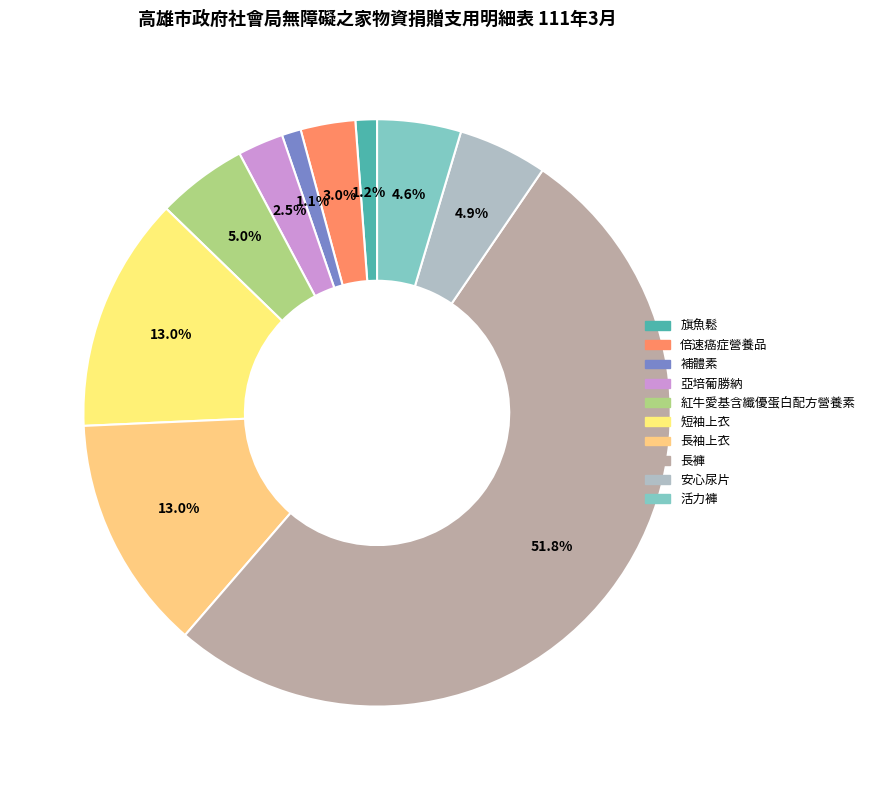

How many segments does this pie chart have?

10